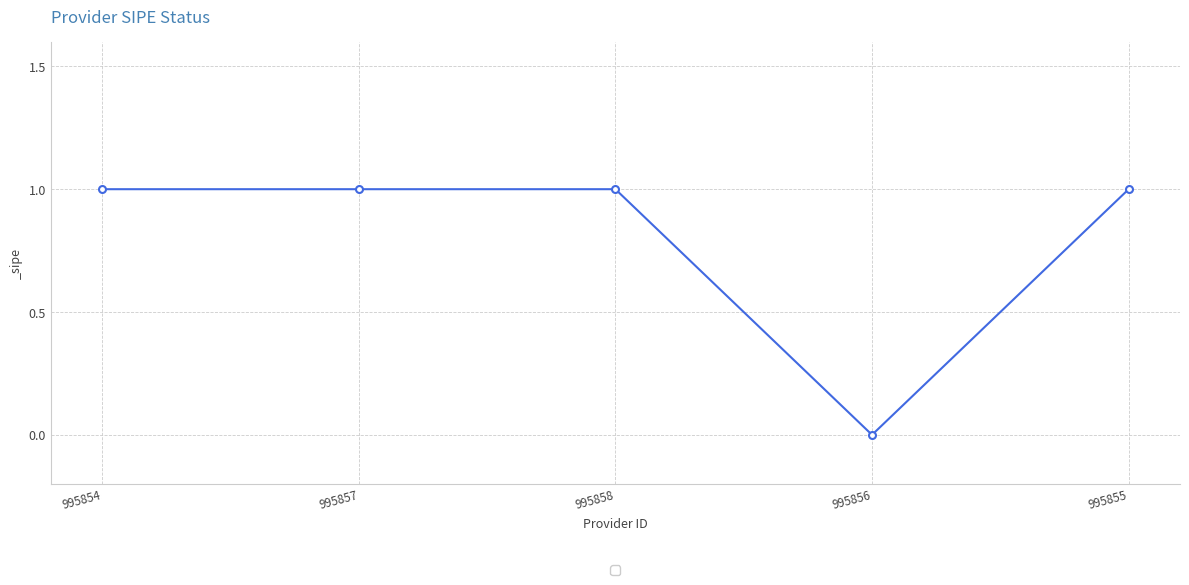

What is the maximum value shown in the chart?

1